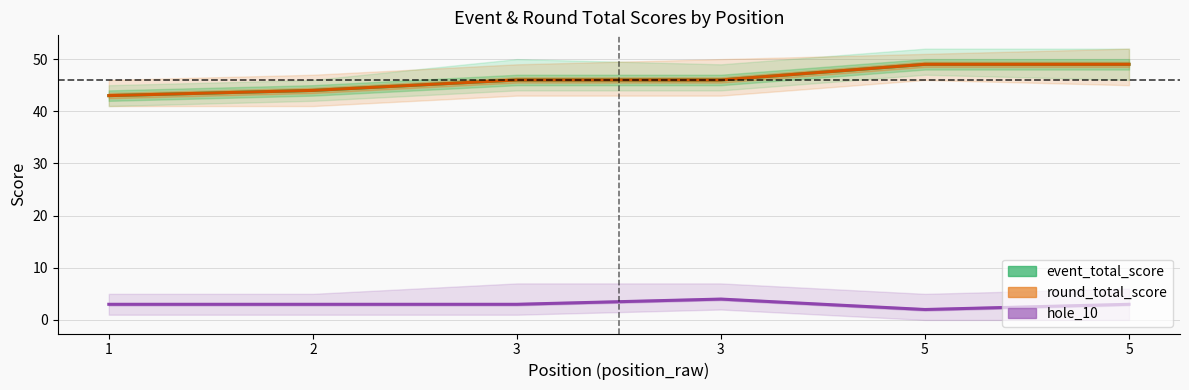

What is the greatest value displayed?

49